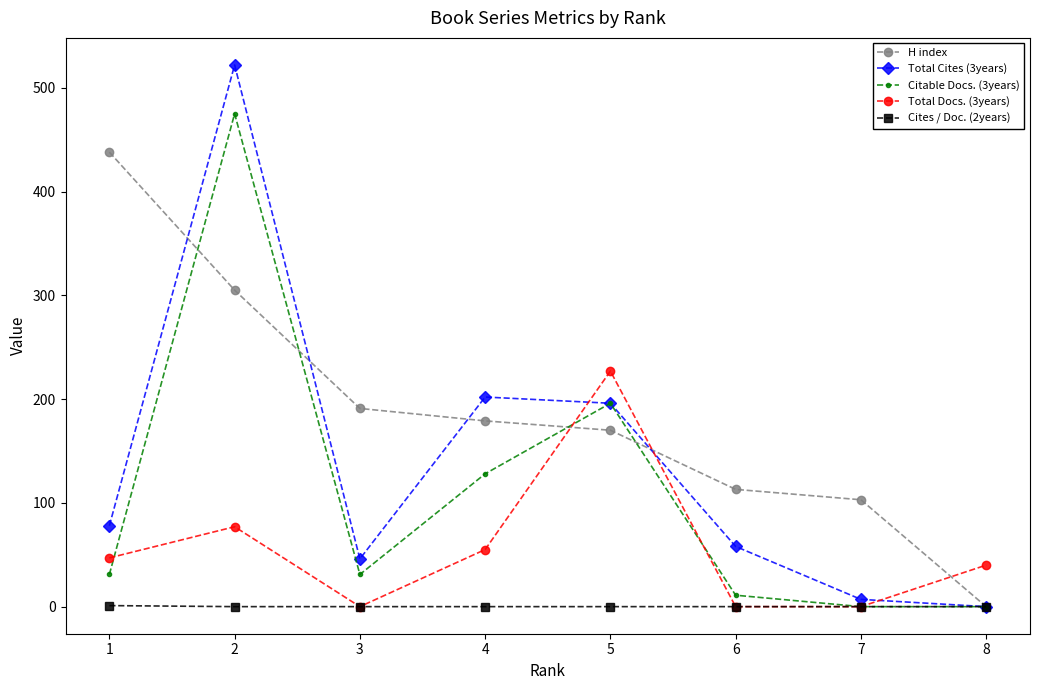

How many values in Total Cites (3years) are above zero?

7